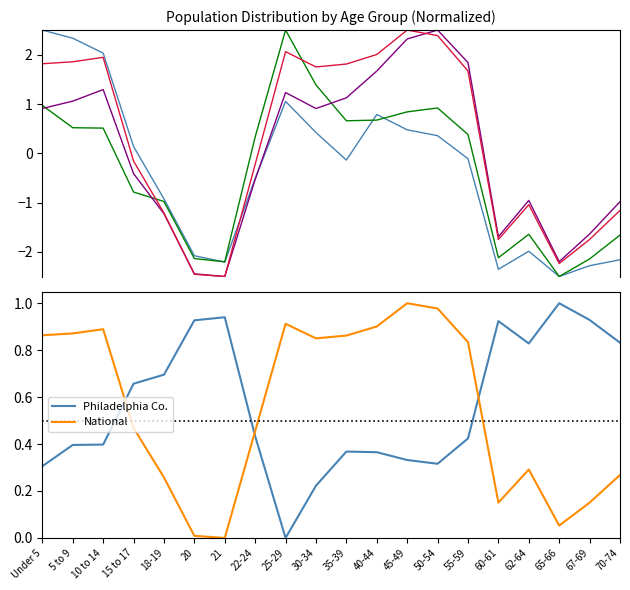

The value of This Area at Under 5 is 2.5. True or false?

True